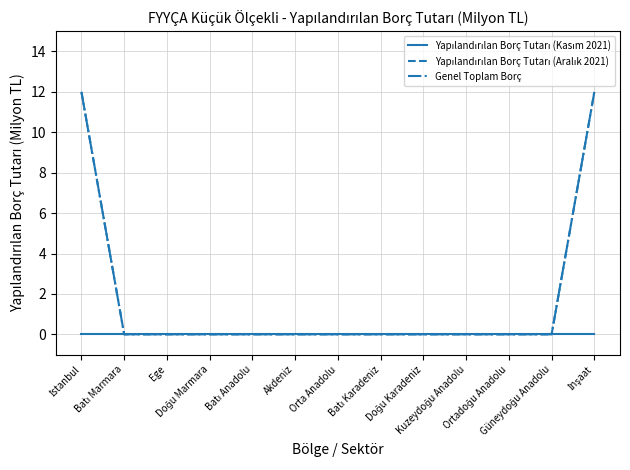

Does the chart display data point markers on the line(s)?

No